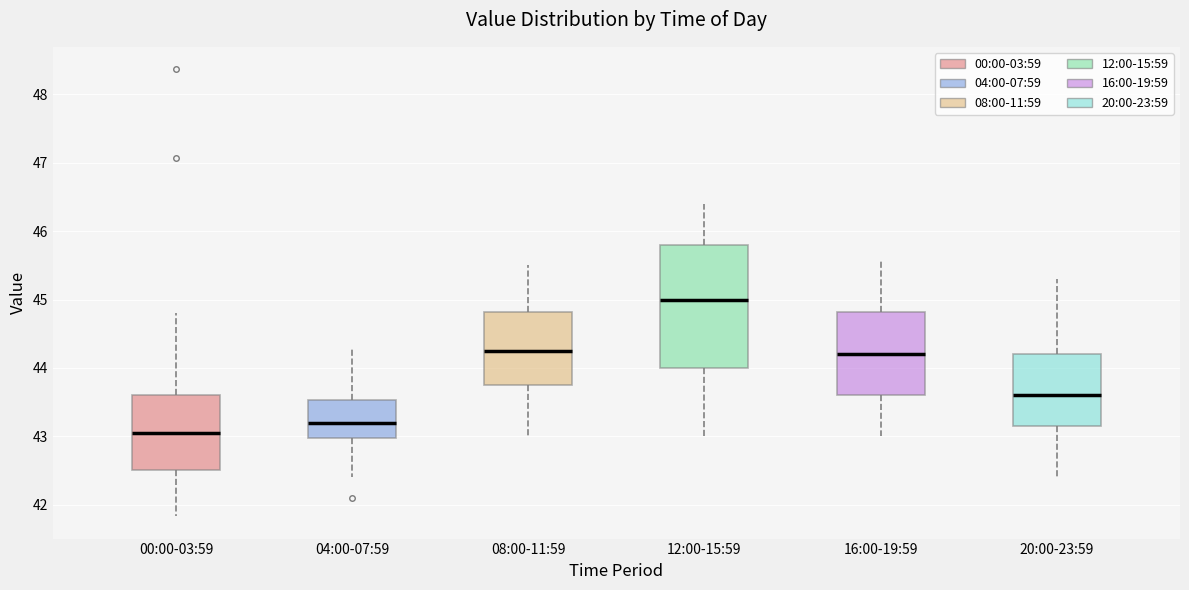

Which box's median line is the highest?

12:00-15:59